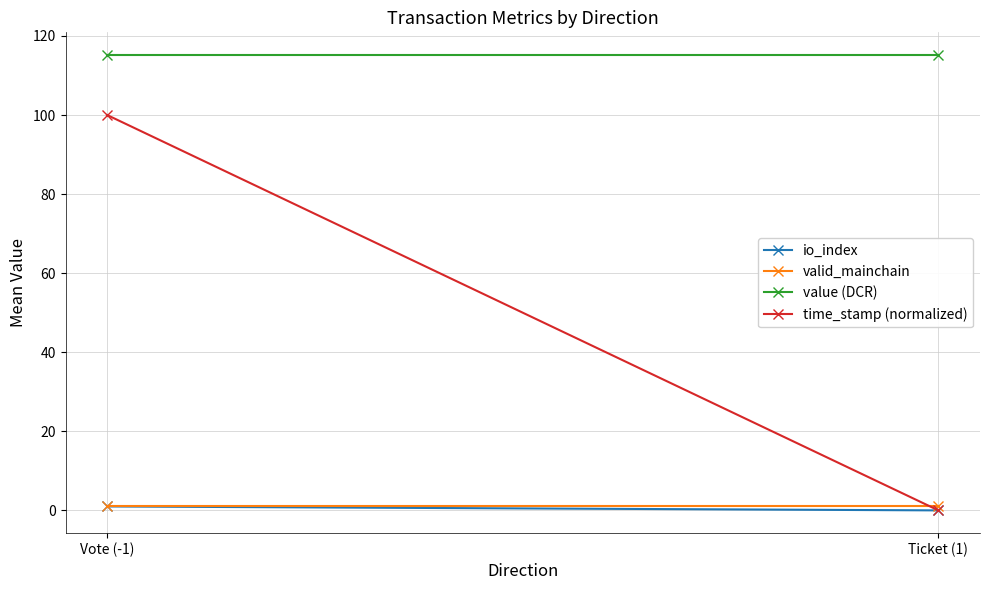

Read the value (DCR) value at Vote (-1).

115.2